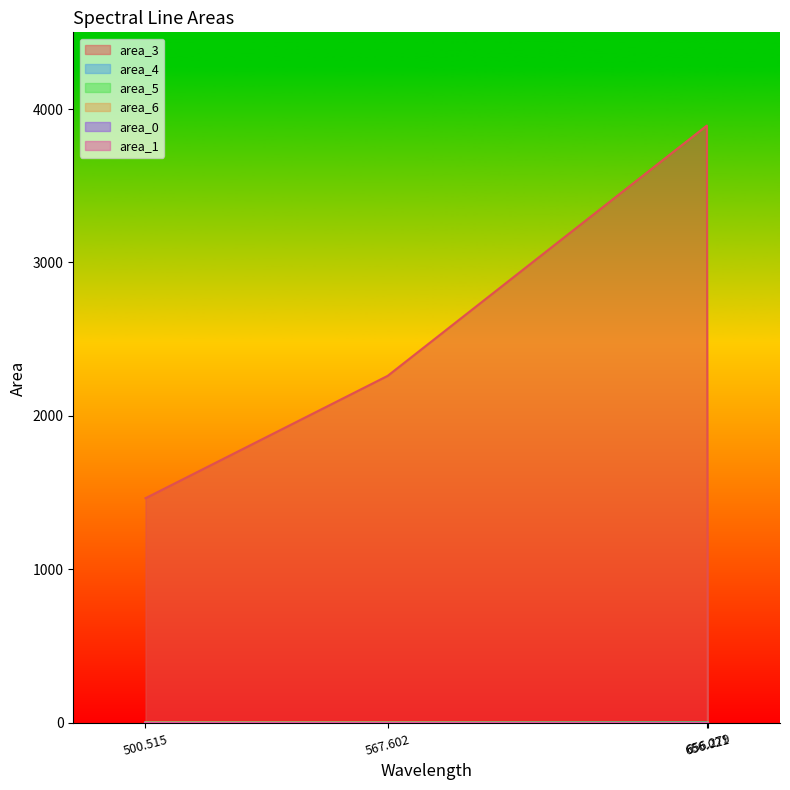

How many data points does each series have?

4